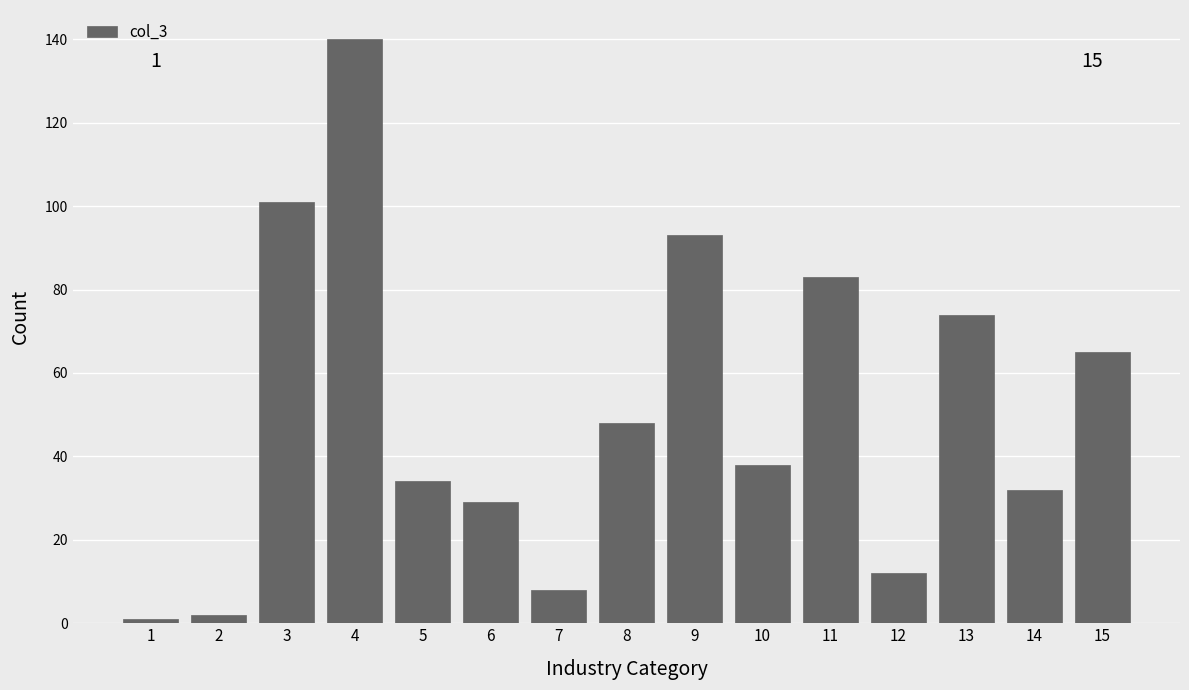

Reading right to left, extract all data points from this chart.

65	32	74	12	83	38	93	48	8	29	34	140	101	2	1